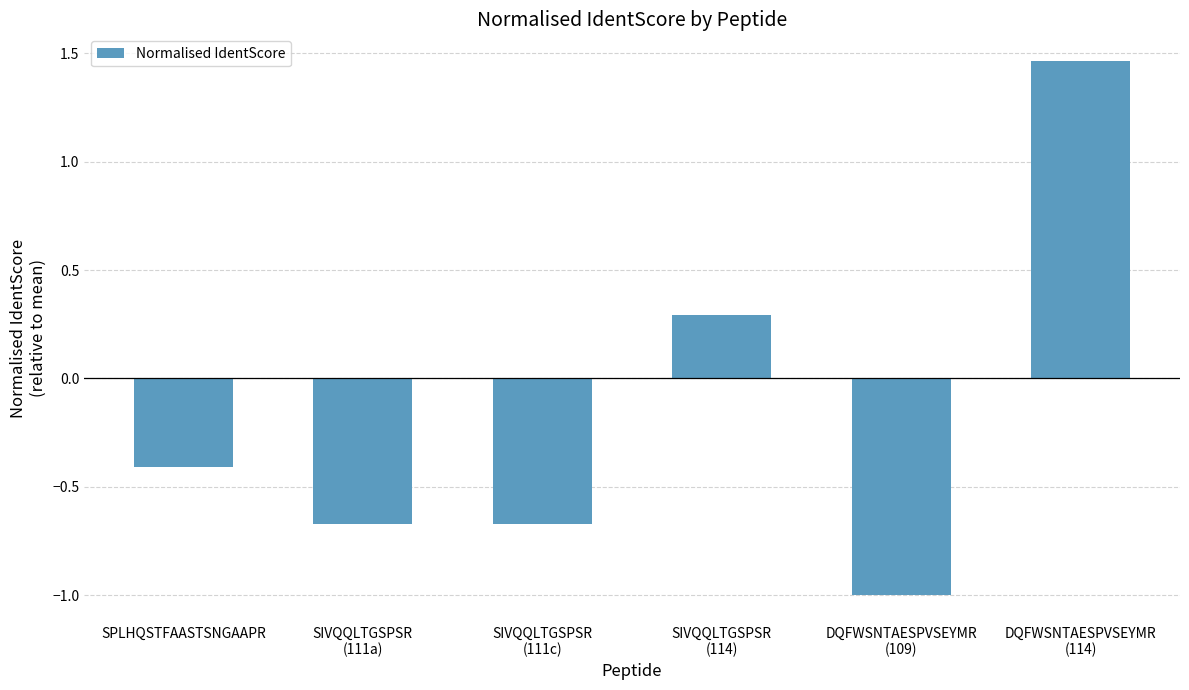

Count the number of categories in the chart.

6